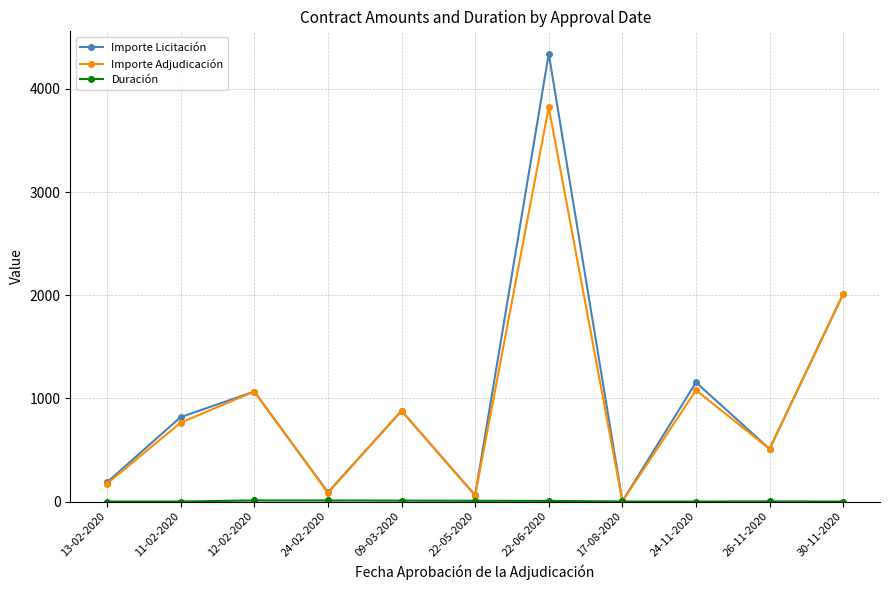

At which label is Importe Adjudicación closest to 1912?

30-11-2020